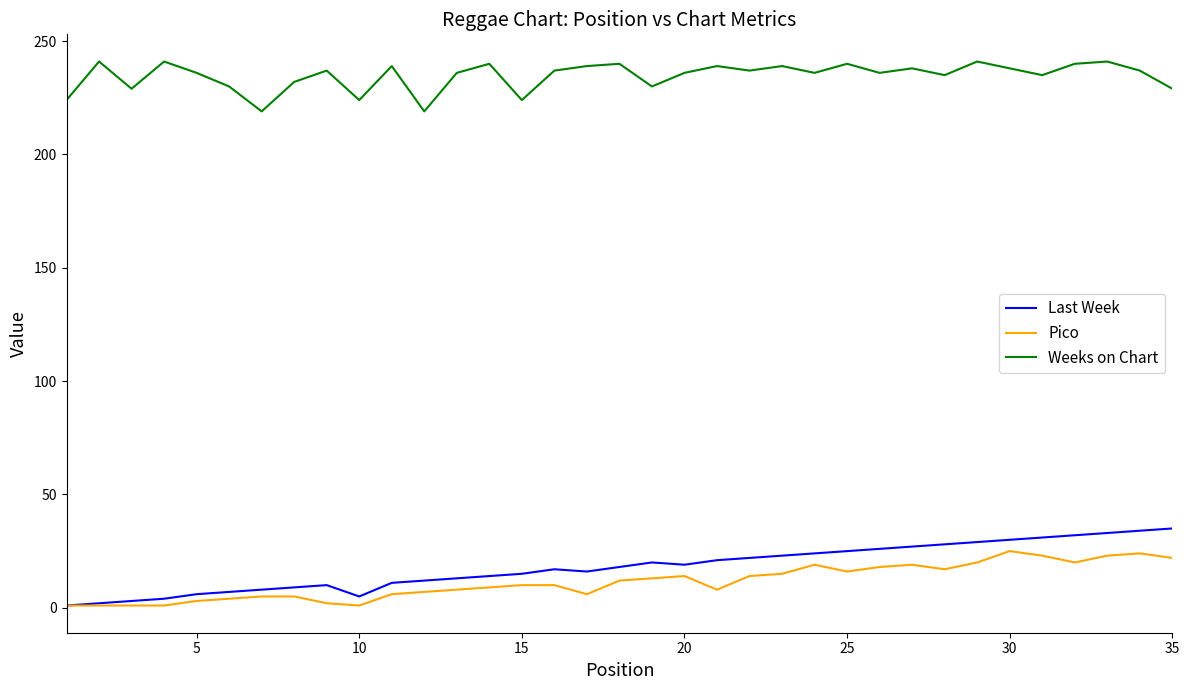

True or false: Pico and Weeks on Chart intersect in this chart.

False